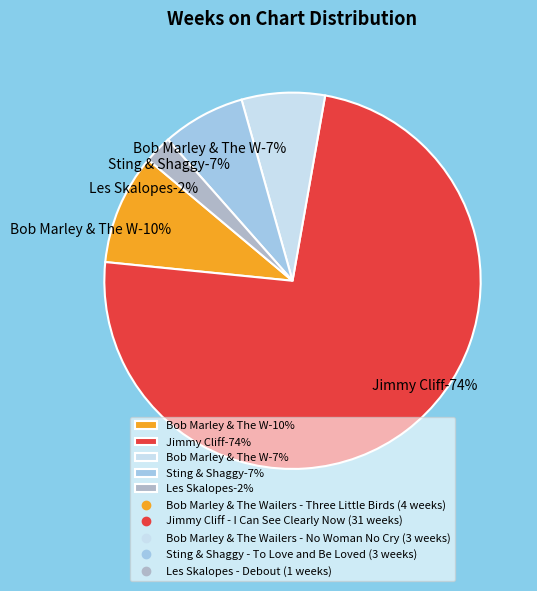

What is the largest slice in the pie chart?

Jimmy Cliff - I Can See Clearly Now